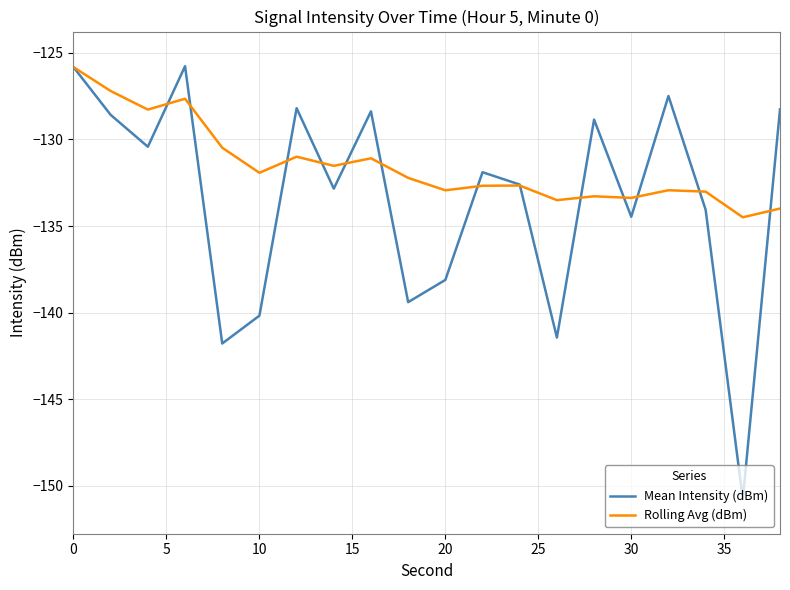

What is the lowest value of the Mean Intensity (dBm) series?

-150.8